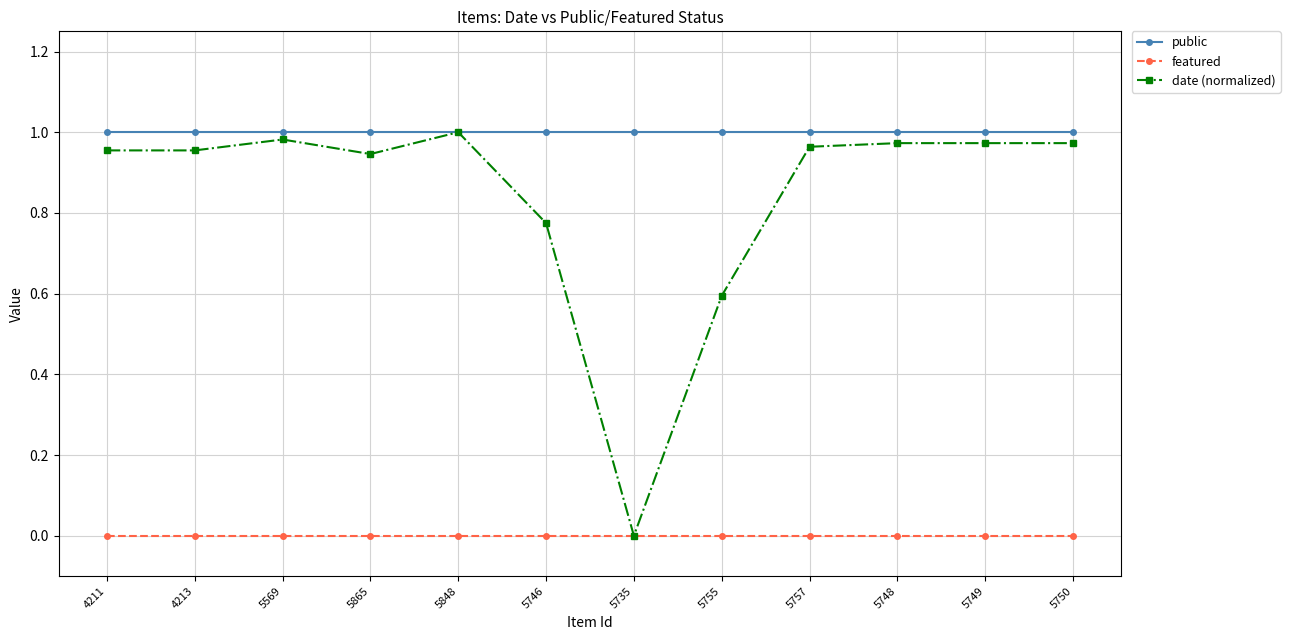

Rank the series by their average value, from lowest to highest.

featured, date (normalized), public